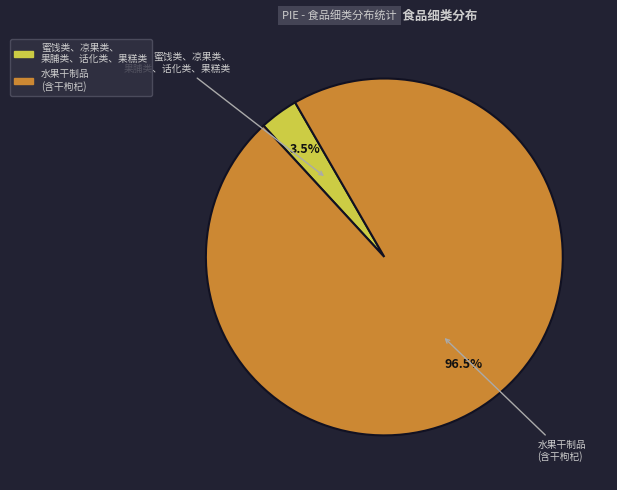

Count the number of slices in the pie.

2